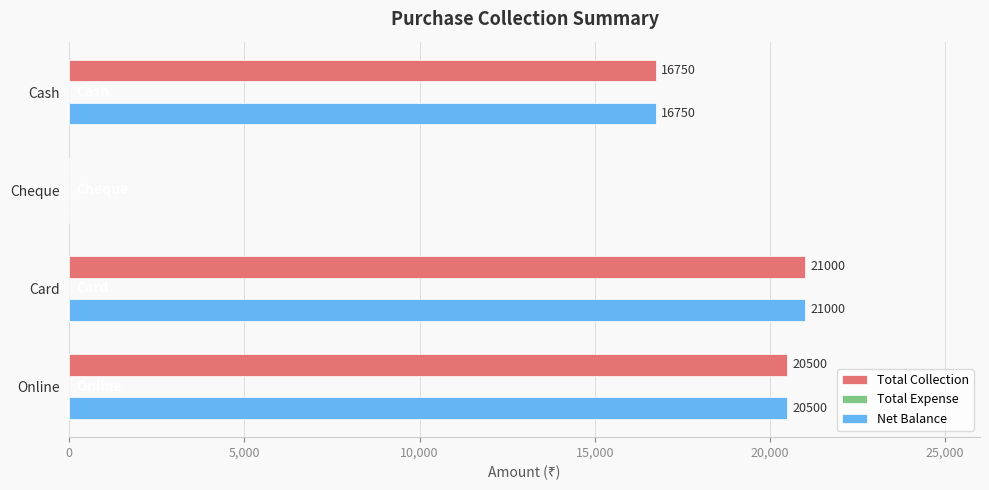

What is the total value across all series at Card?

42000